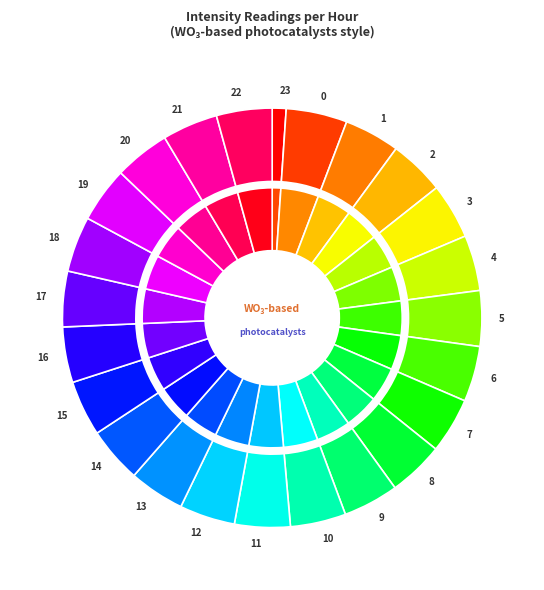

Is there any slice that represents more than half of the pie?

No